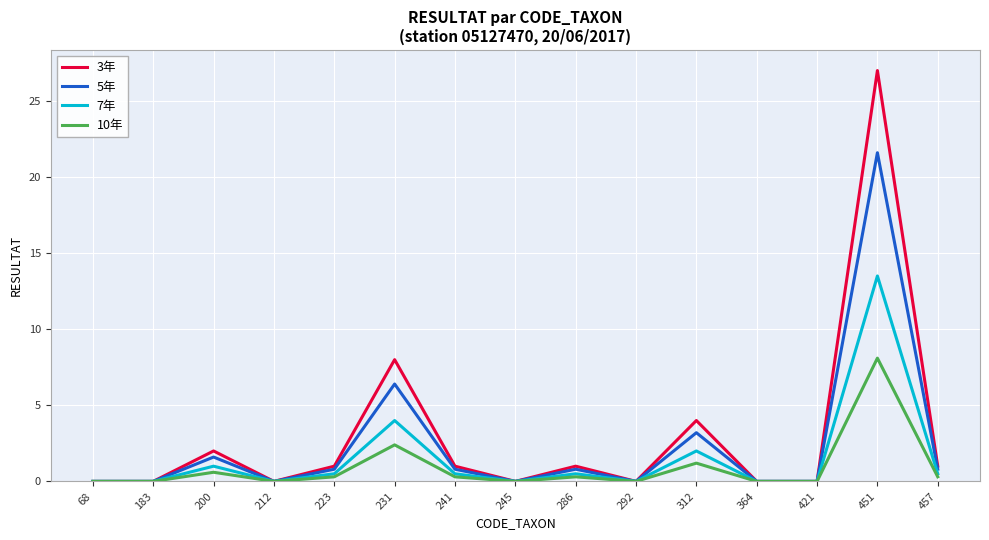

The 10年 series shows 0.6 at 200. True or false?

True